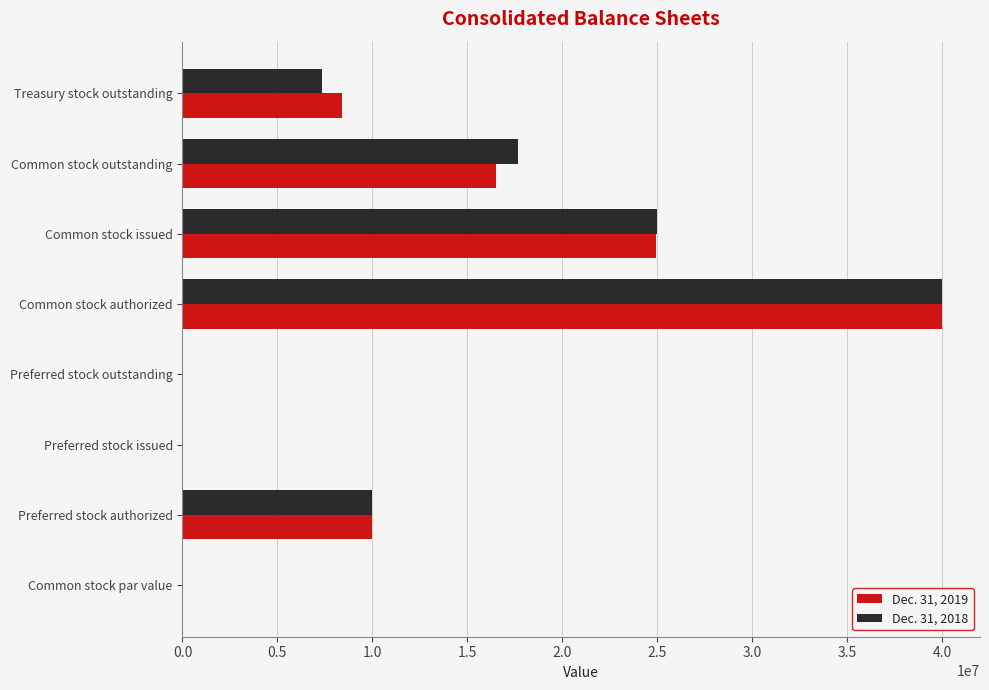

The value of Dec. 31, 2018 at Common stock authorized is 21777403.9. True or false?

False